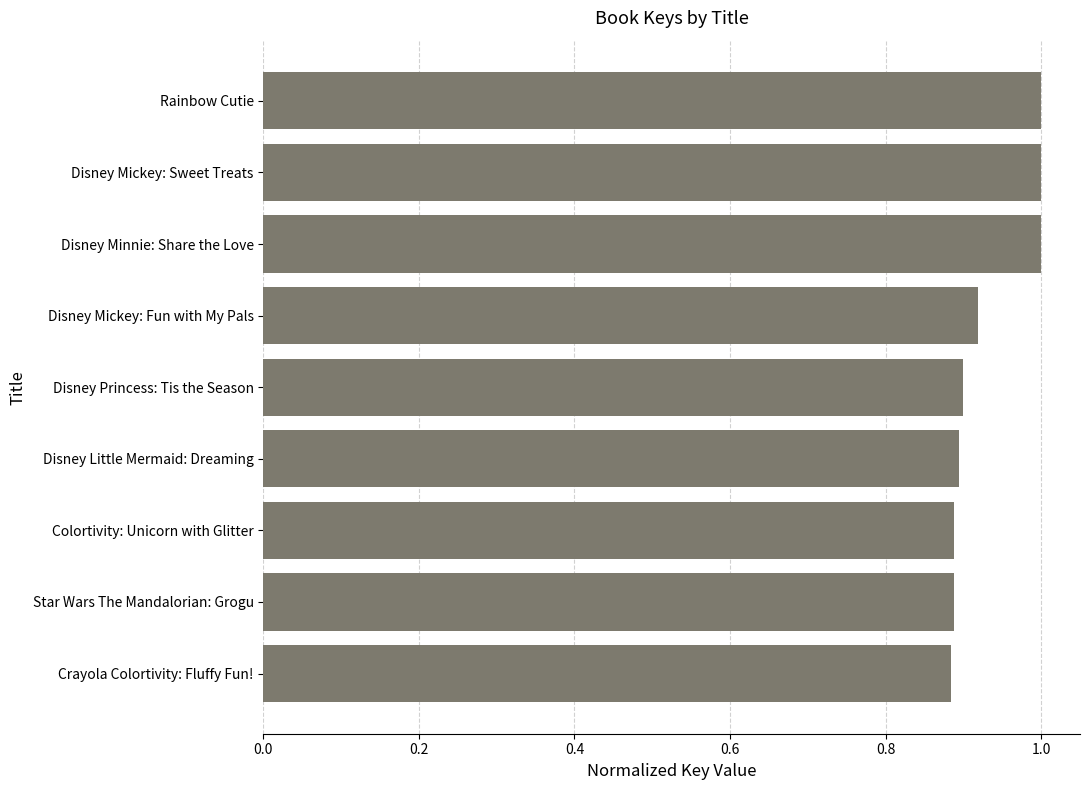

Approximately how many times larger is the value at Disney Mickey: Sweet Treats compared to Rainbow Cutie?

1.0